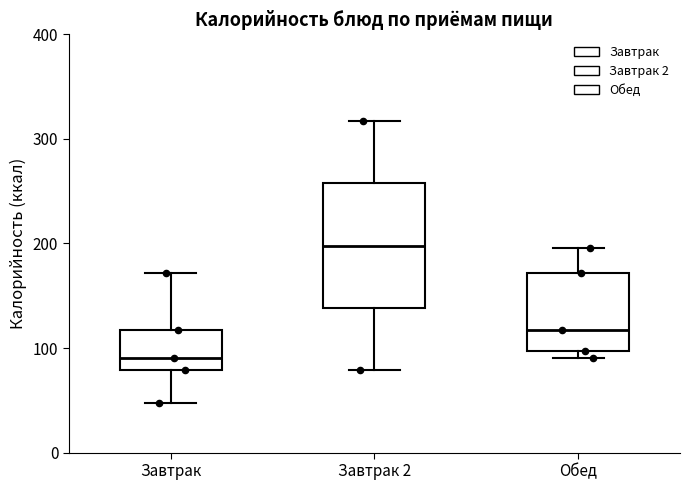

Which box's median line is the highest?

Завтрак 2